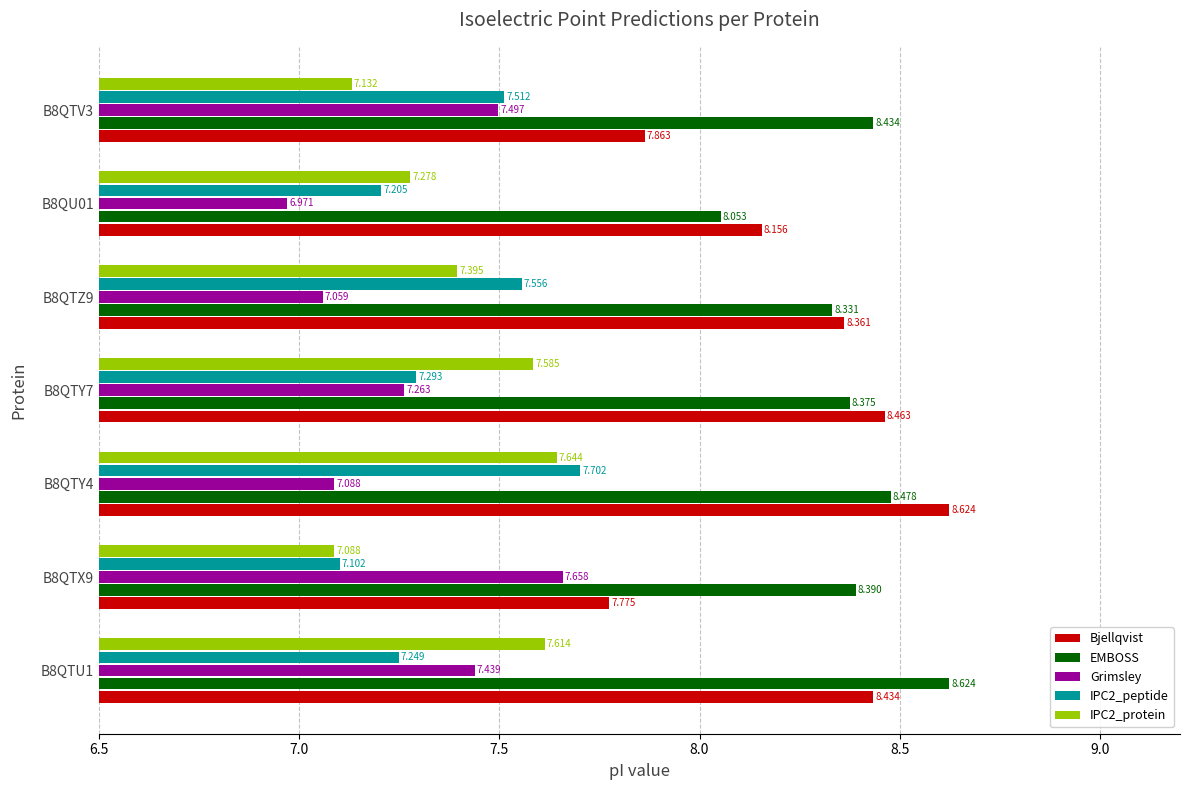

Which series has the widest spread of values?

Bjellqvist